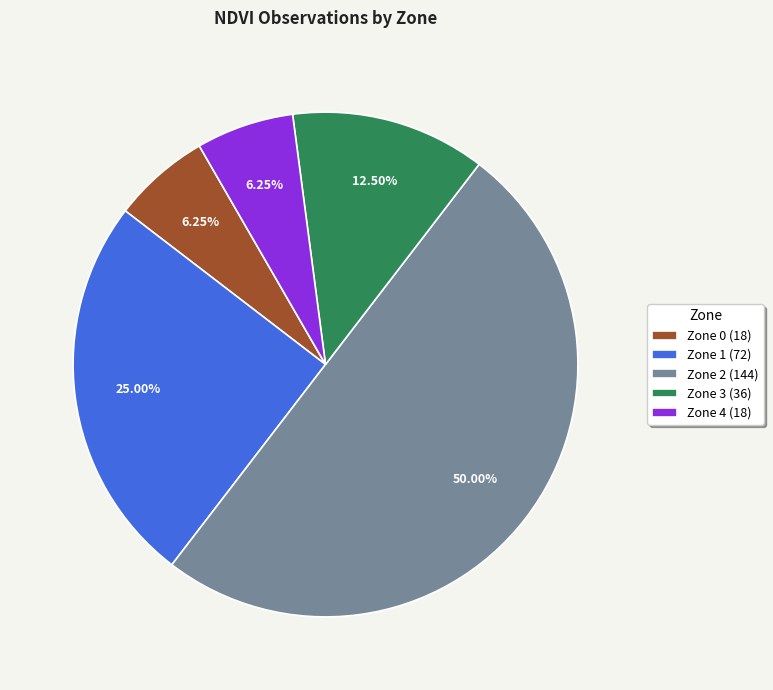

How many segments does this pie chart have?

5